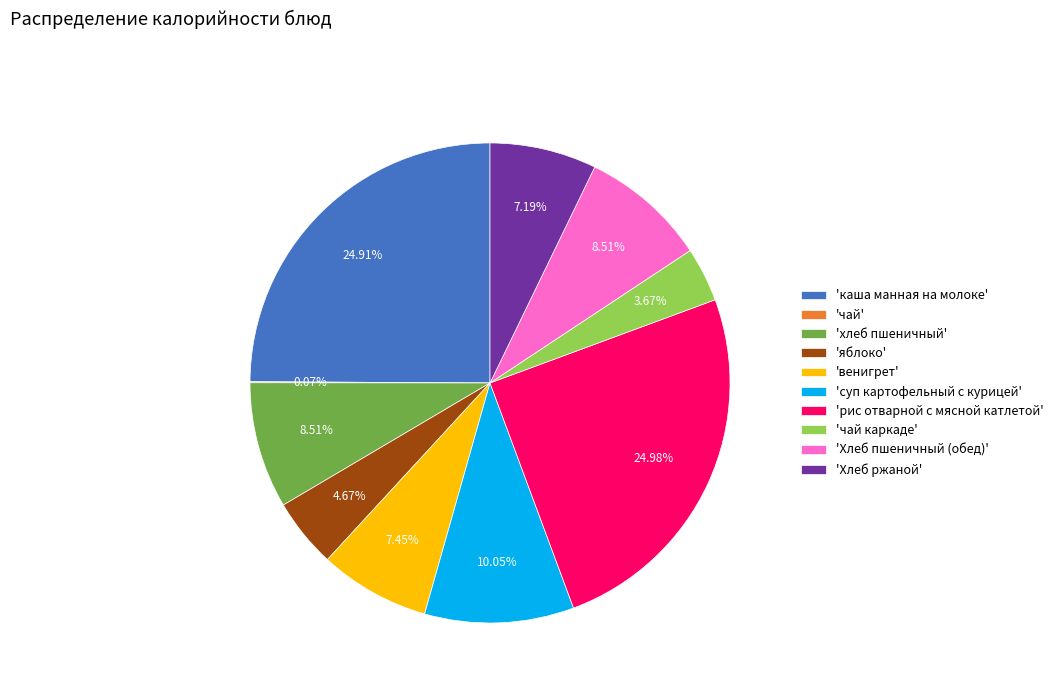

Combined, do 'яблоко' and 'рис отварной с мясной катлетой' account for over 50%?

No